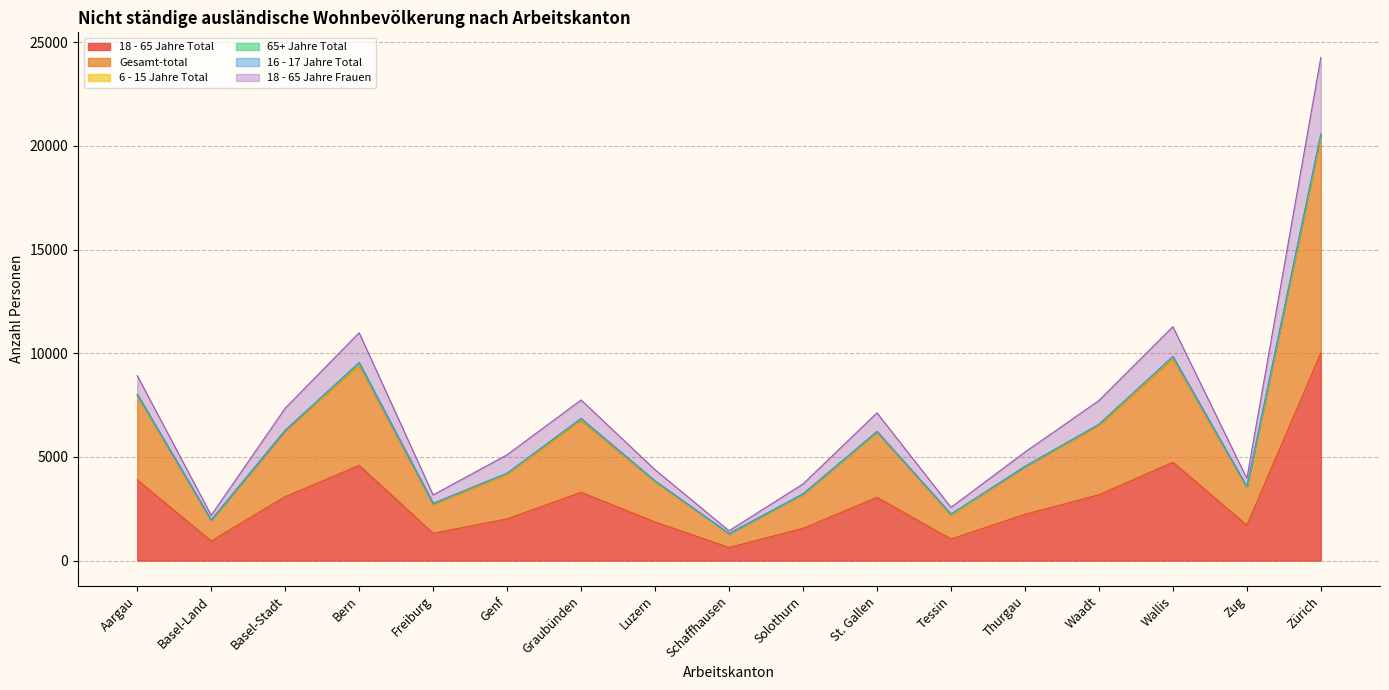

Does the chart display data point markers on the line(s)?

No